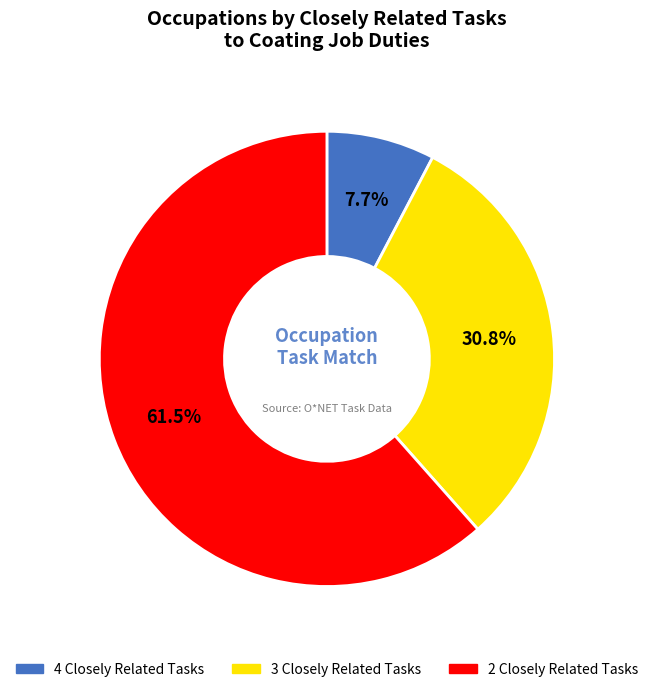

Does any single category account for the majority?

Yes